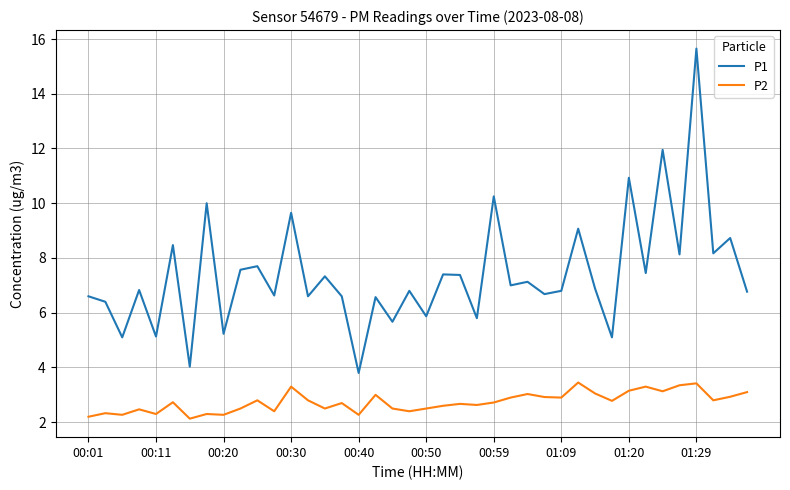

Which series has the largest range (max minus min)?

P1